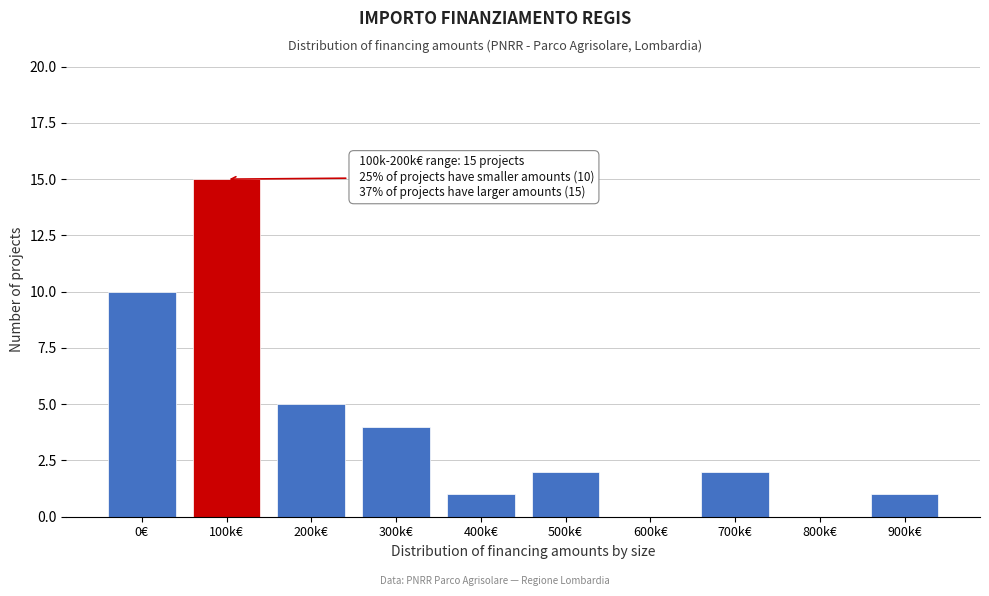

Reading left to right, what are all the values shown in this chart?

0€=10	100k€=15	200k€=5	300k€=4	400k€=1	500k€=2	600k€=0	700k€=2	800k€=0	900k€=1